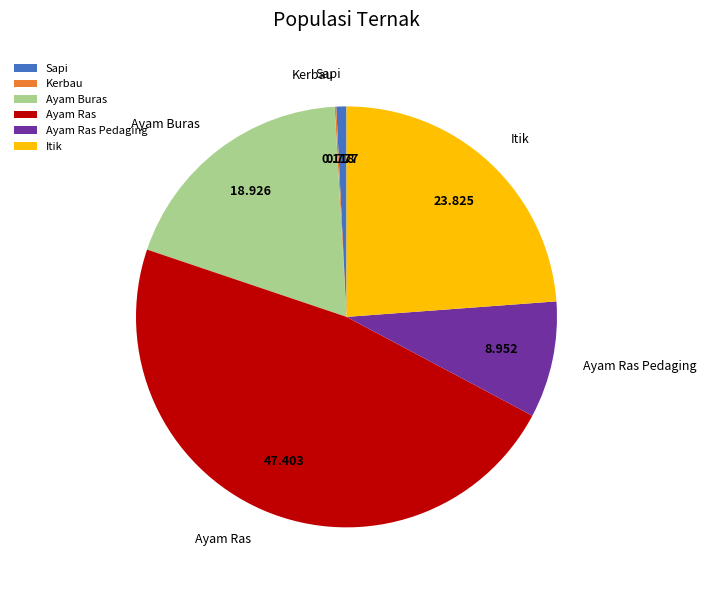

Combined, do Ayam Ras Pedaging and Ayam Buras account for over 50%?

No